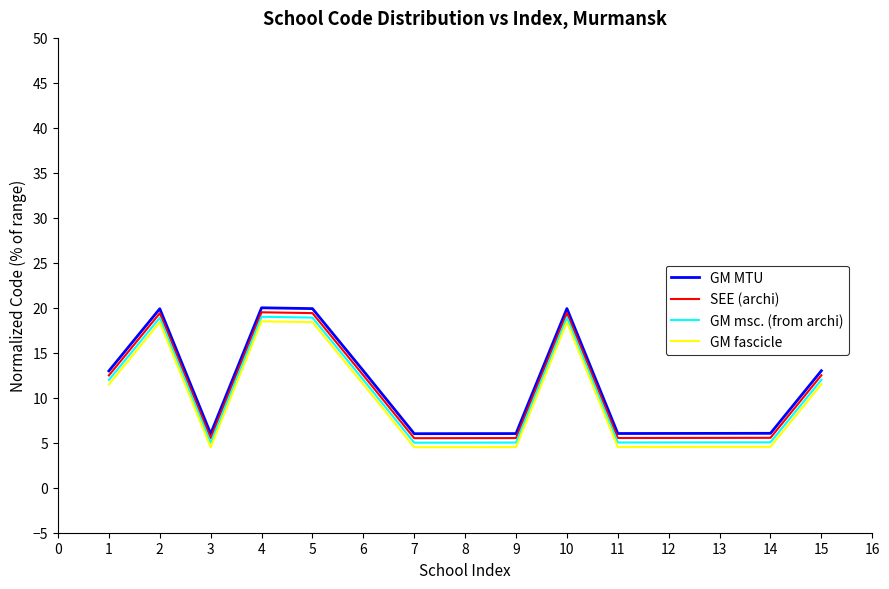

Where is the first local minimum for GM msc. (from archi)?

3